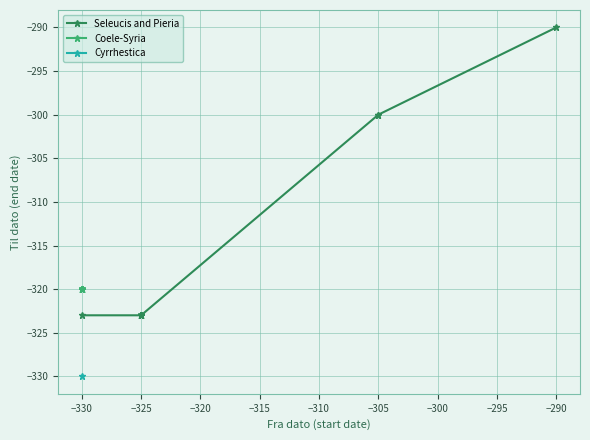

How many intersections are there between Seleucis and Pieria and Coele-Syria?

1